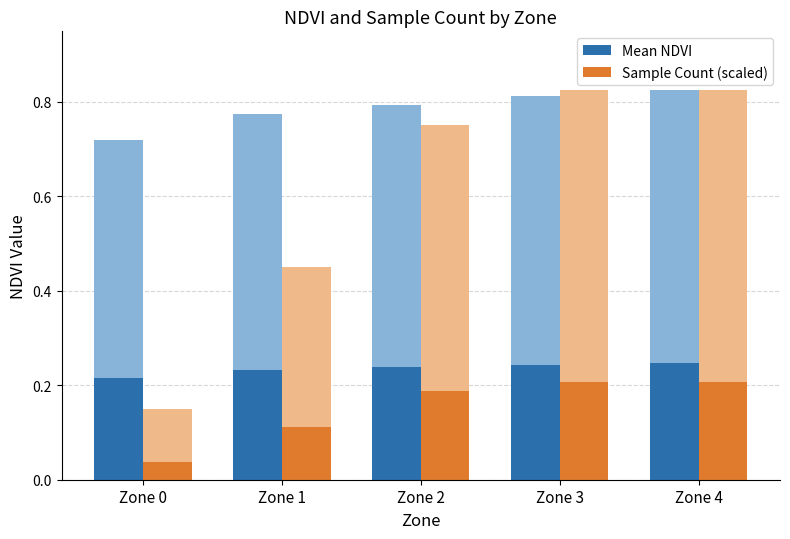

Read the Sample Count (scaled) value at Zone 1.

0.1